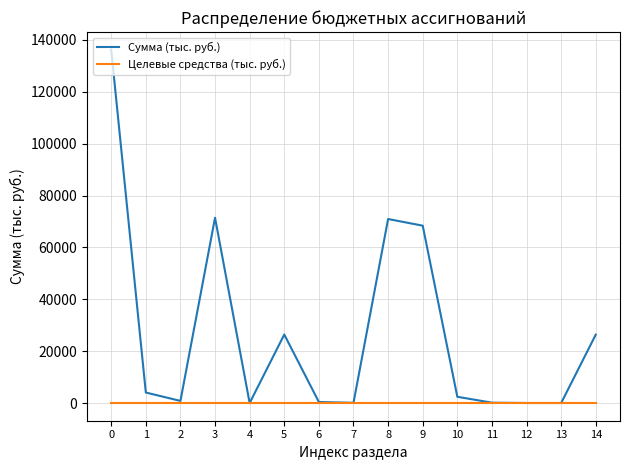

Rank the series by their average value, from lowest to highest.

Целевые средства (тыс. руб.), Сумма (тыс. руб.)